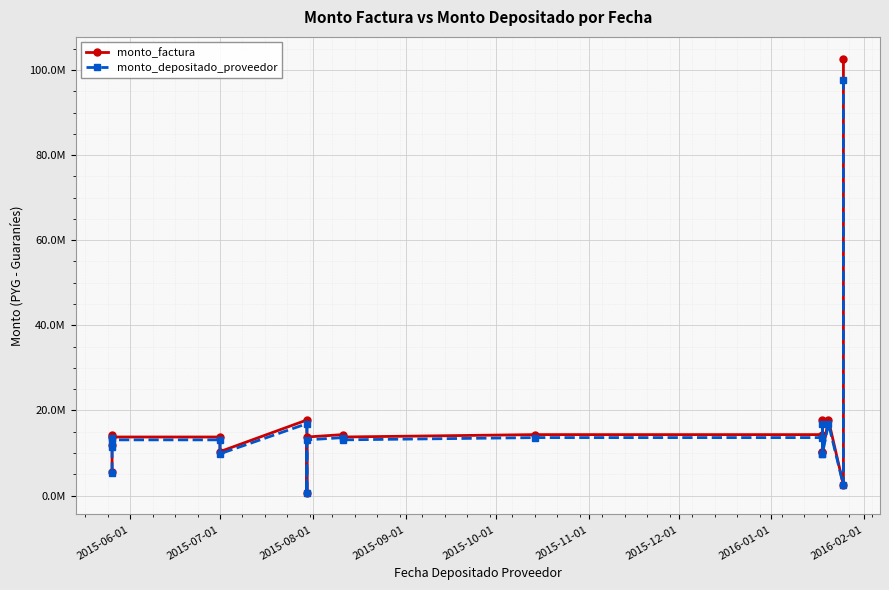

How many values in the monto_depositado_proveedor series are below 13085509?

7